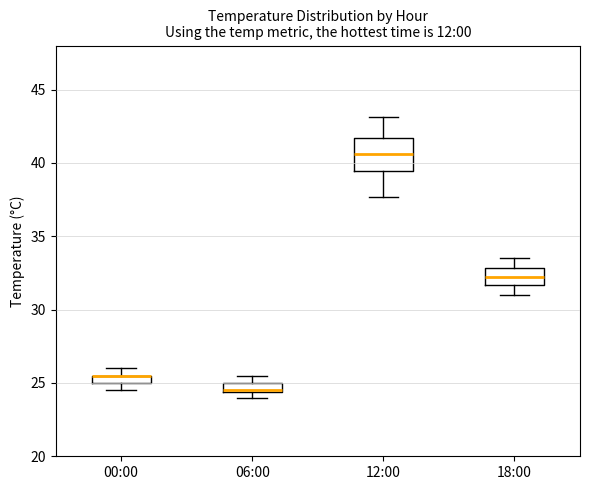

Where is the lower edge of the box for 12:00 on the y-axis? The values are not printed on the chart, so give them approximately, as read against the axis.

39.5